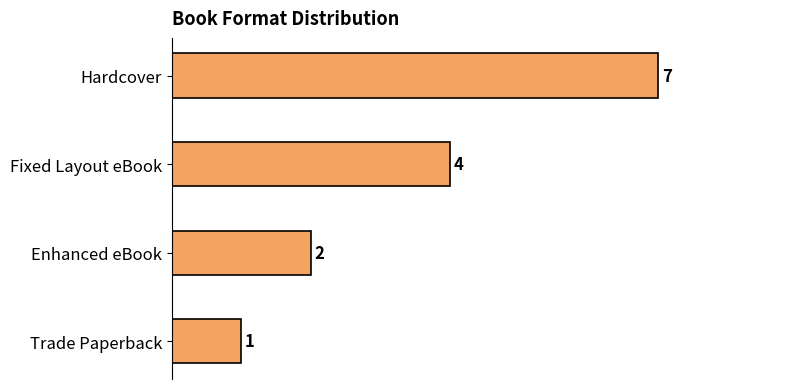

How many bars are there in total?

4